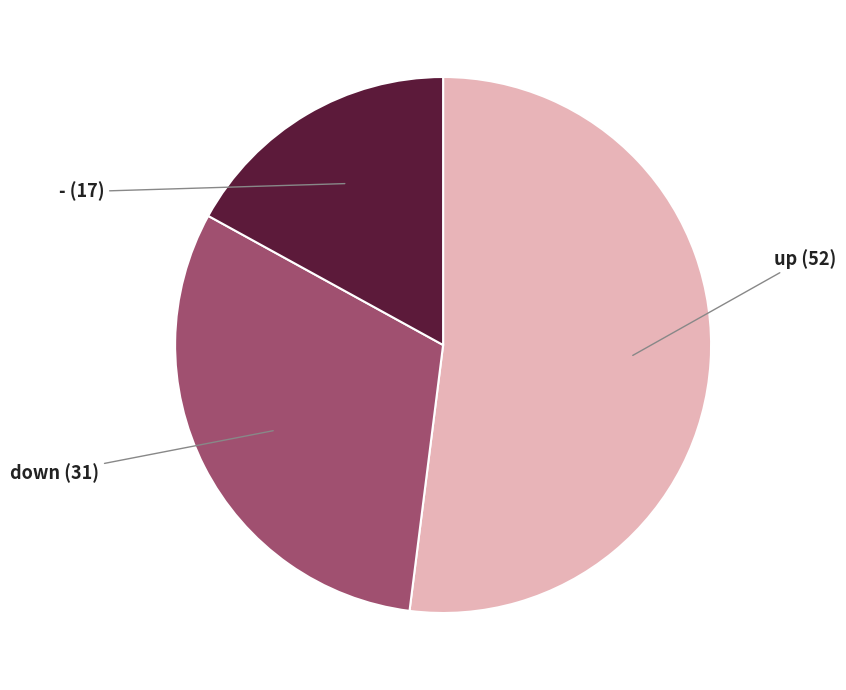

Count the number of slices in the pie.

3